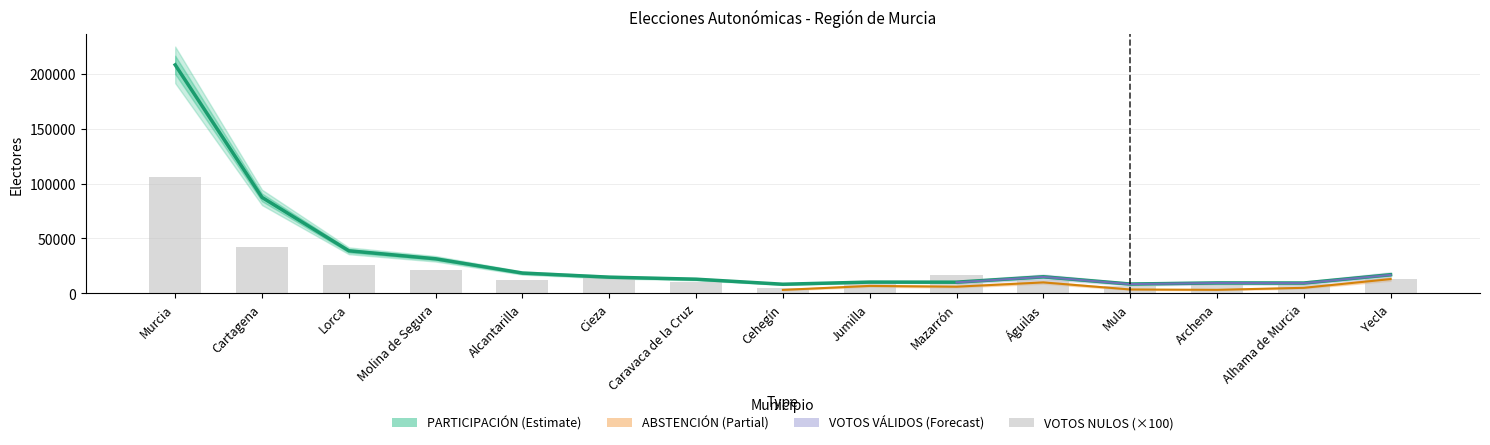

What position from the left is Alhama de Murcia?

14